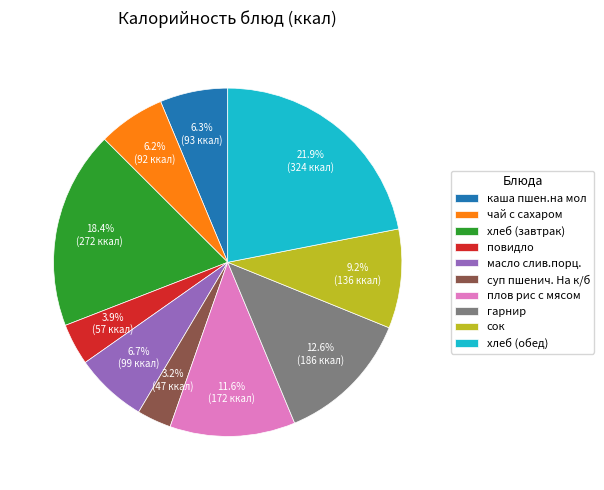

Which category has the smallest portion of the pie?

суп пшенич. На к/б